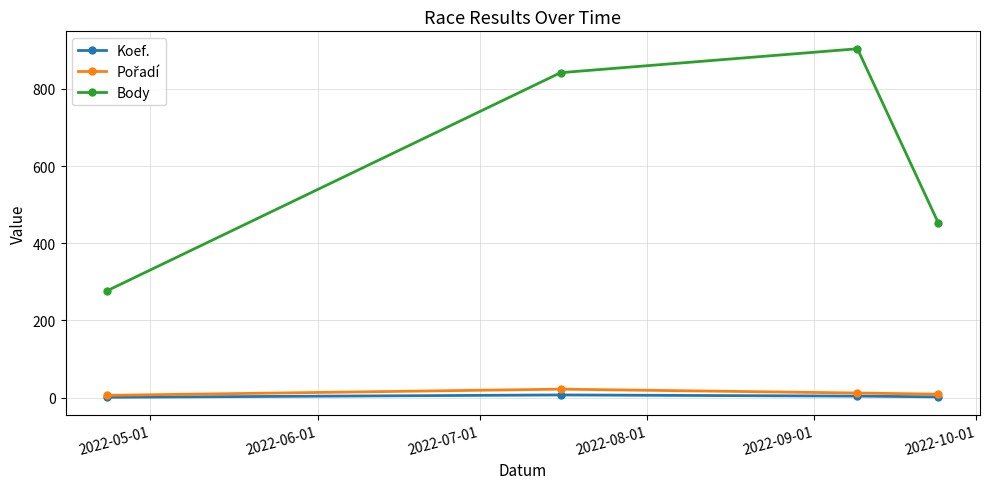

At how many categories does at least one series exceed 357?

3